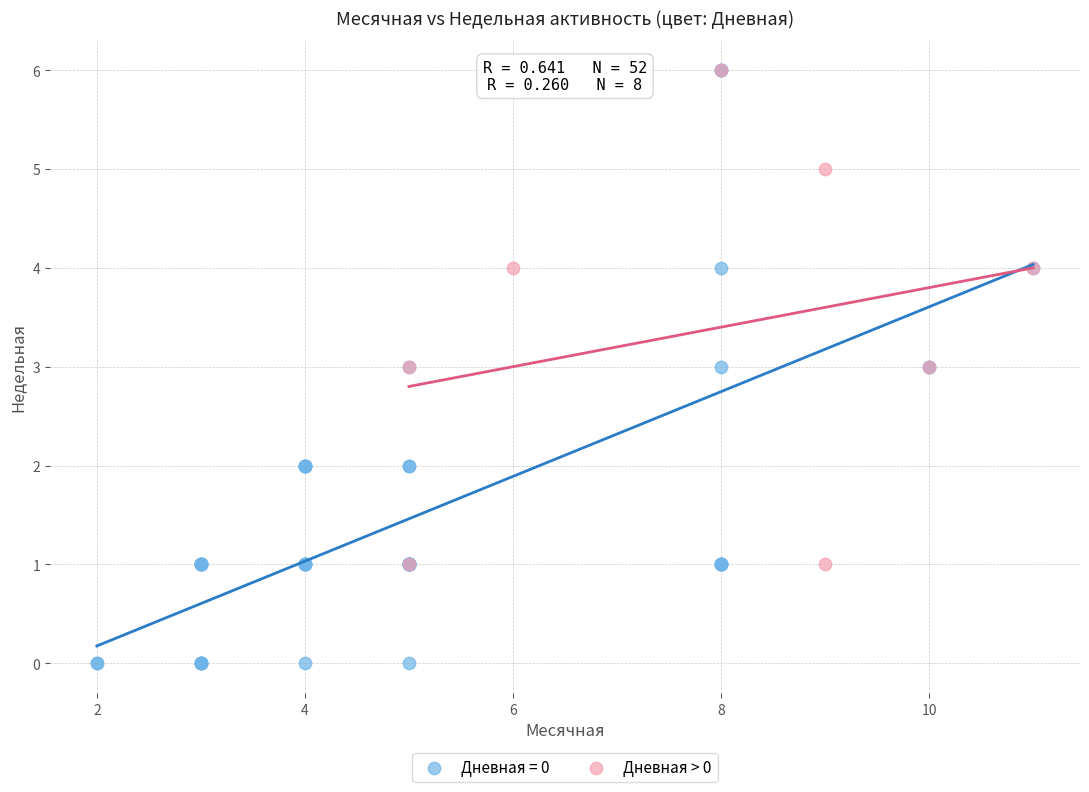

Which series contains the lowest Y value?

Дневная = 0